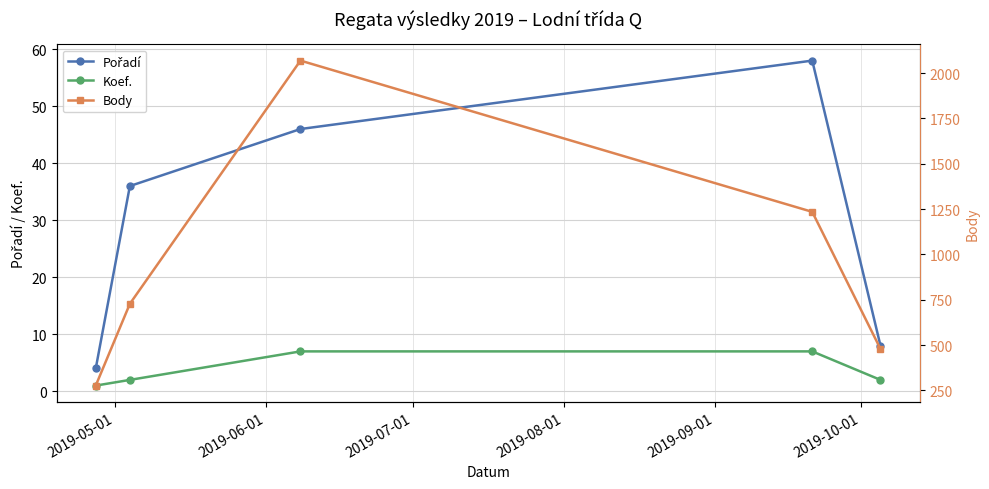

True or false: Koef. has more than 1 interior local peaks.

False